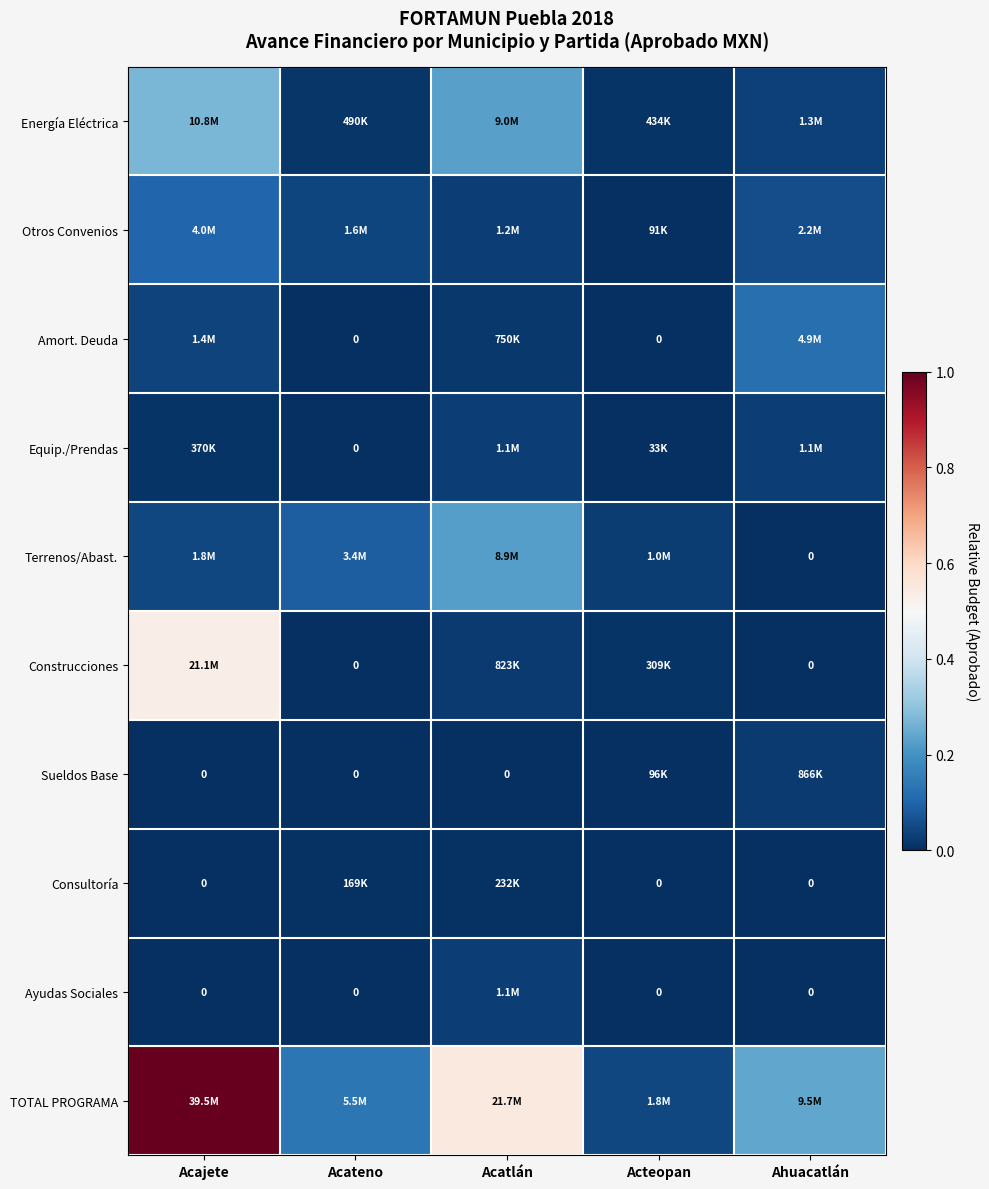

The value of Construcciones at Acatlán is 0.0. True or false?

True